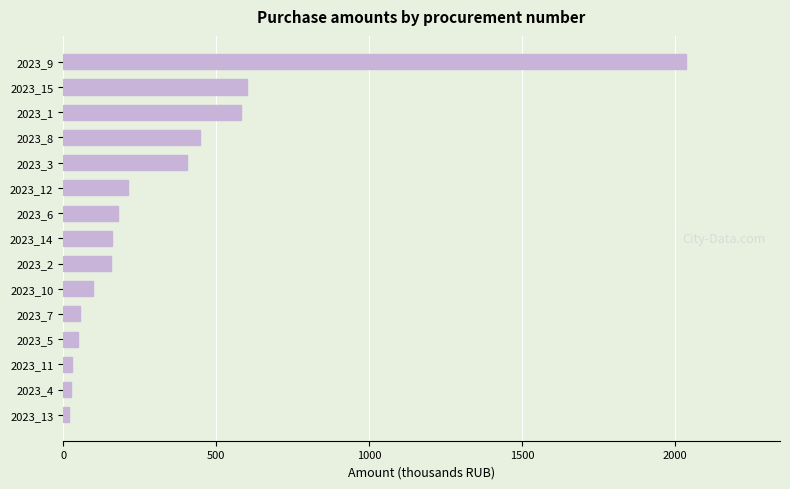

What is the difference between the second highest and minimum values?

583.3